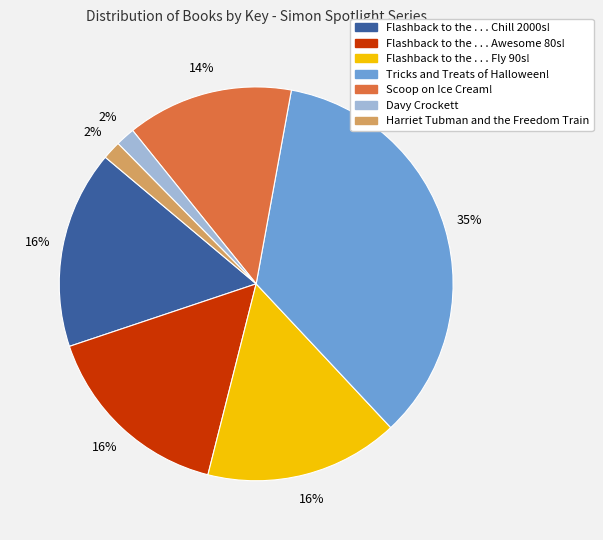

What is the largest slice in the pie chart?

Tricks and Treats of Halloween!